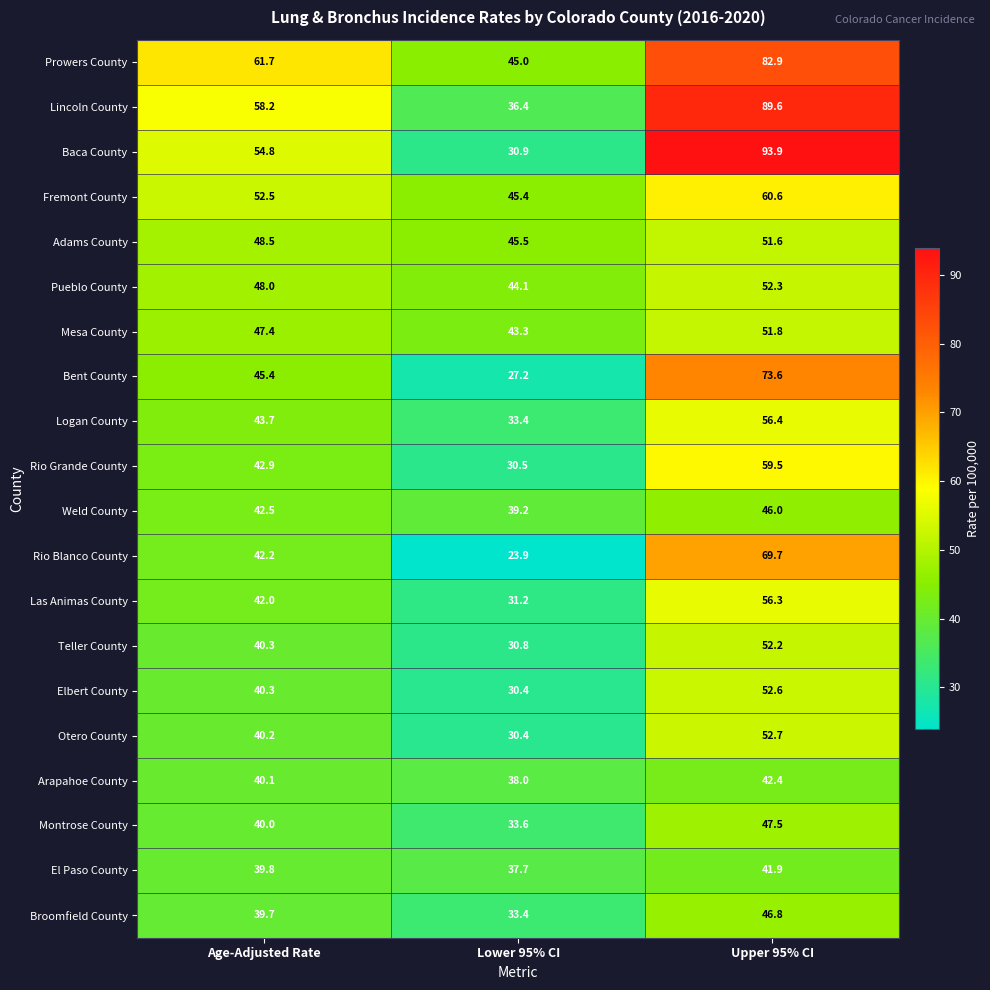

Is it true that Fremont County equals 61.9 at Lower 95% CI?

False